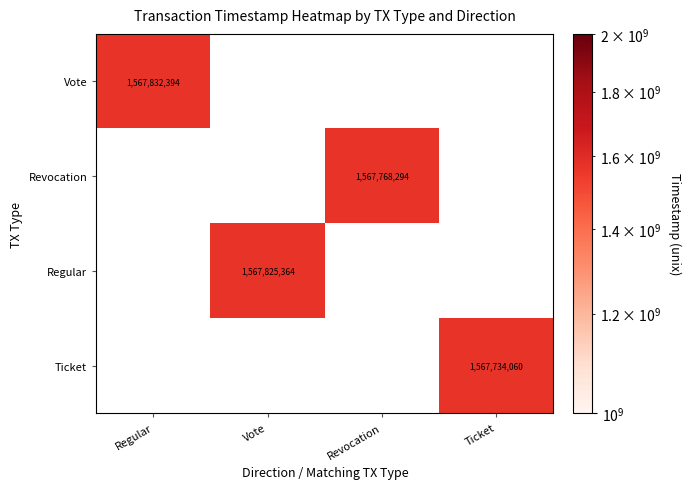

Is it true that Vote equals 784131087 at Regular?

False